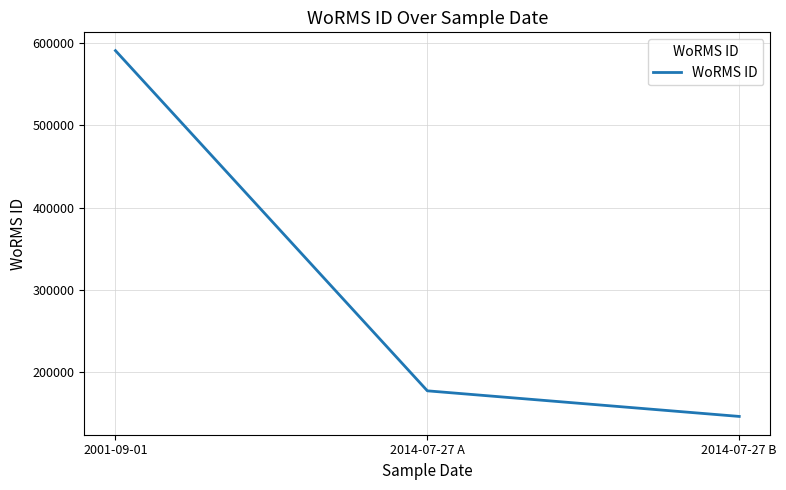

Rank the categories by value from highest to lowest.

2001-09-01, 2014-07-27 A, 2014-07-27 B